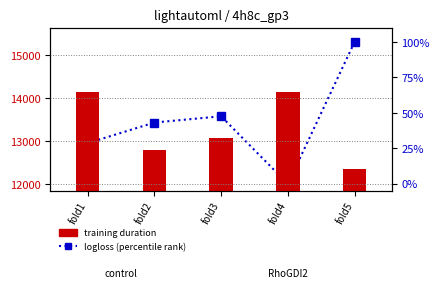

How many values are below 43?

2